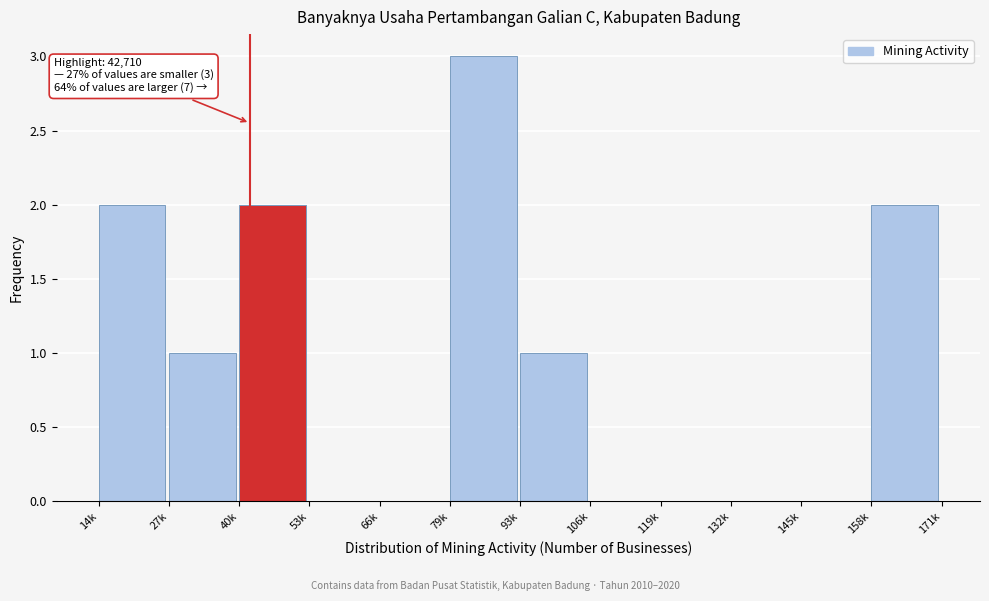

Reading left to right, list all the values displayed in this chart.

14k=2	27k=1	40k=2	53k=0	66k=0	79k=3	93k=1	106k=0	119k=0	132k=0	145k=0	158k=2